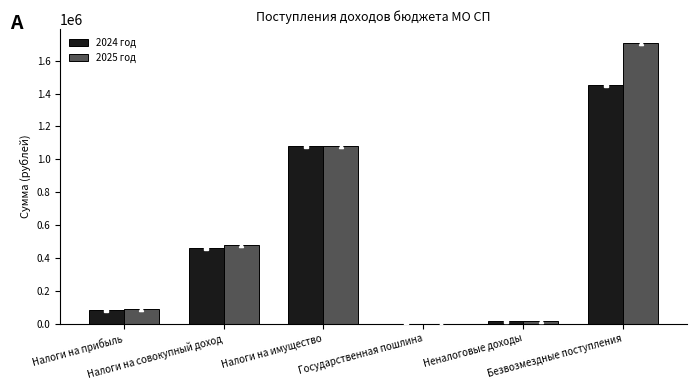

The 2024 год series shows 624690 at Налоги на имущество. True or false?

False